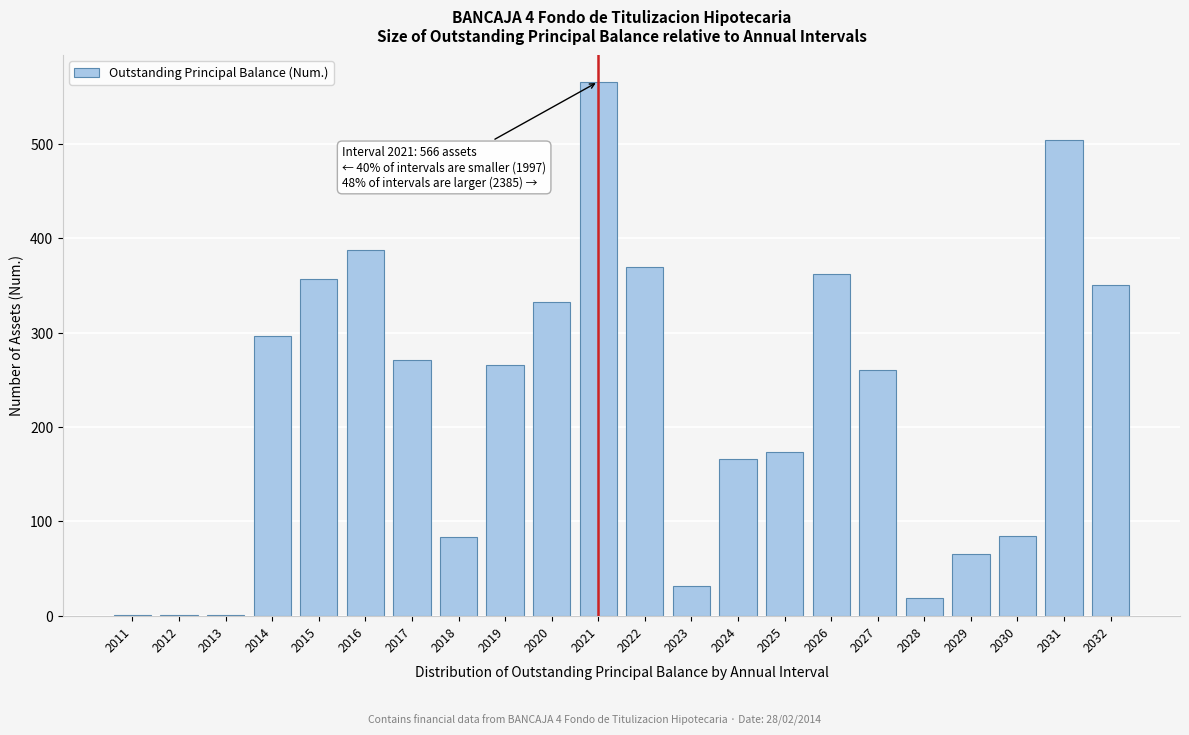

Read the value at 2030.

84